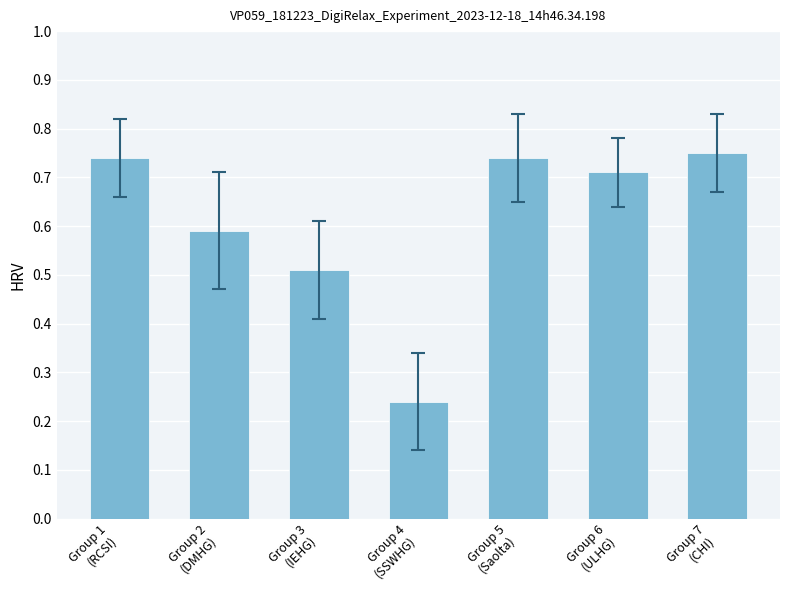

At which label is the value closest to 0?

Group 4
(SSWHG)